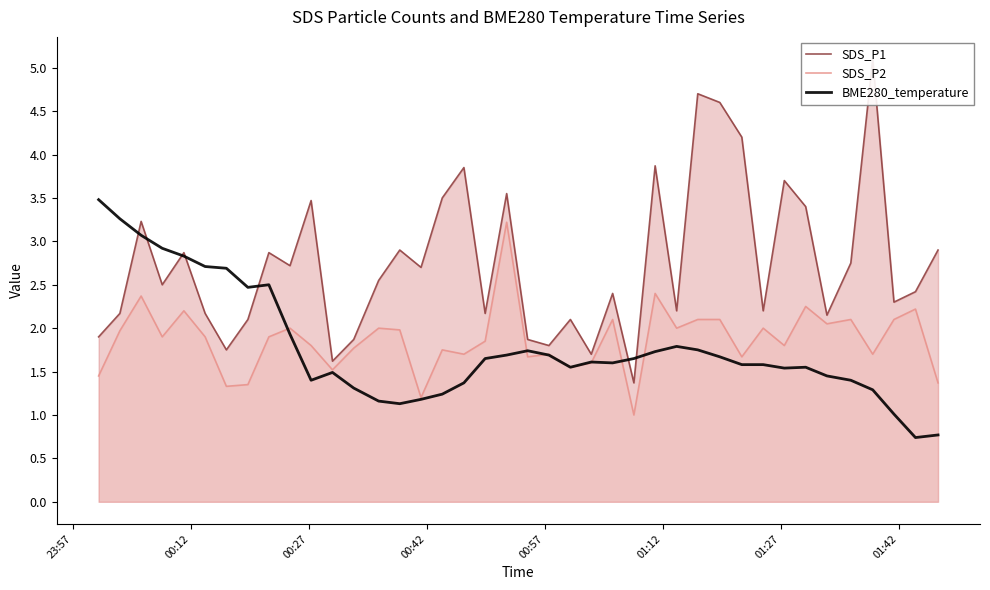

What is the value of the SDS_P2 point at the 8th from the left?

1.4